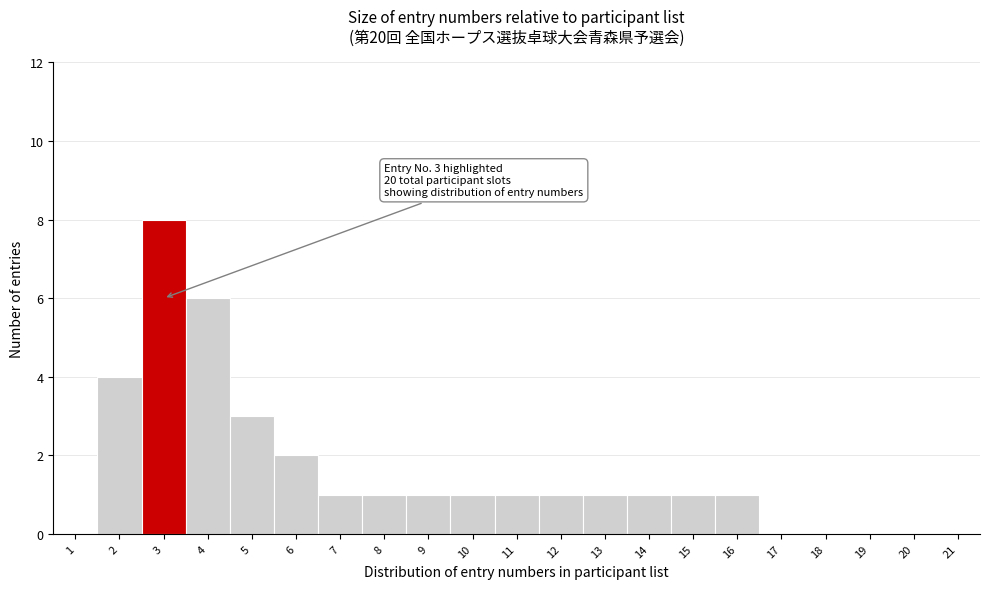

Which range on the x-axis has the tallest bar?

2.5 to 3.5